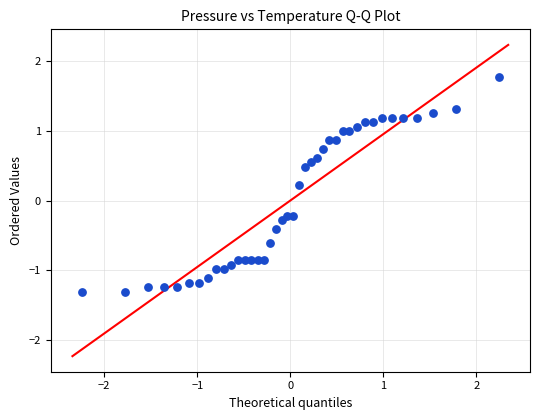

What is the range of Y values (max minus min)?

3.1